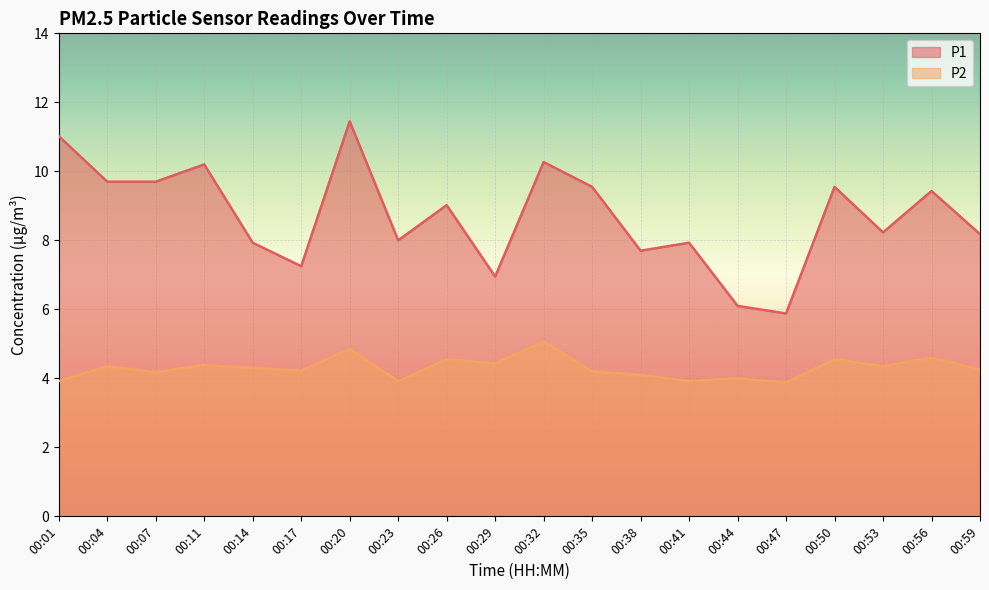

How many data points in P1 are less than 9?

10